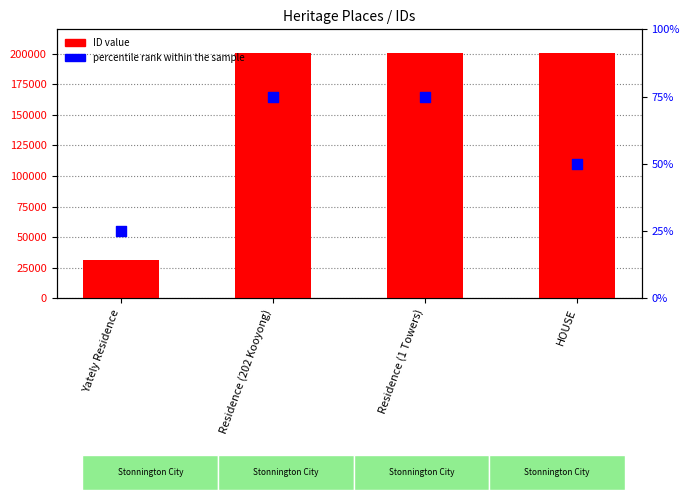

Which series has the widest spread of Y values?

ID value